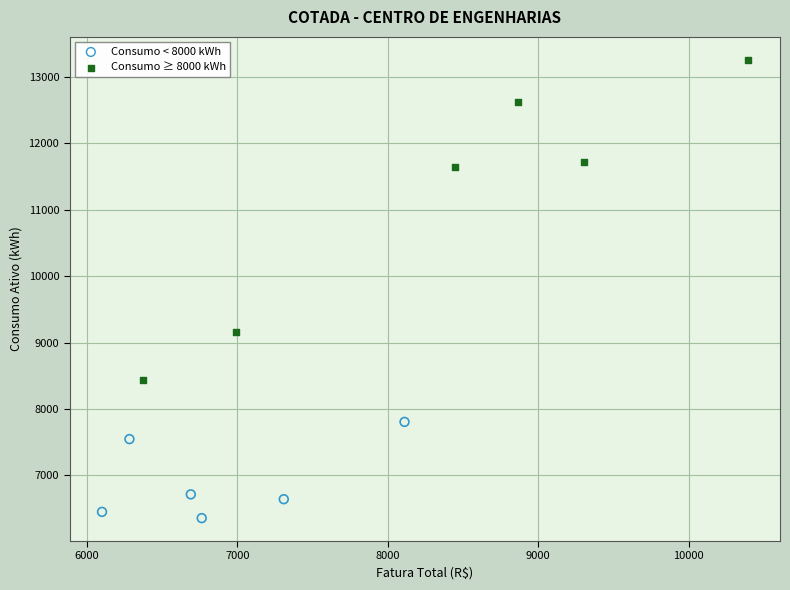

Which series contains the highest Y value?

Consumo ≥ 8000 kWh